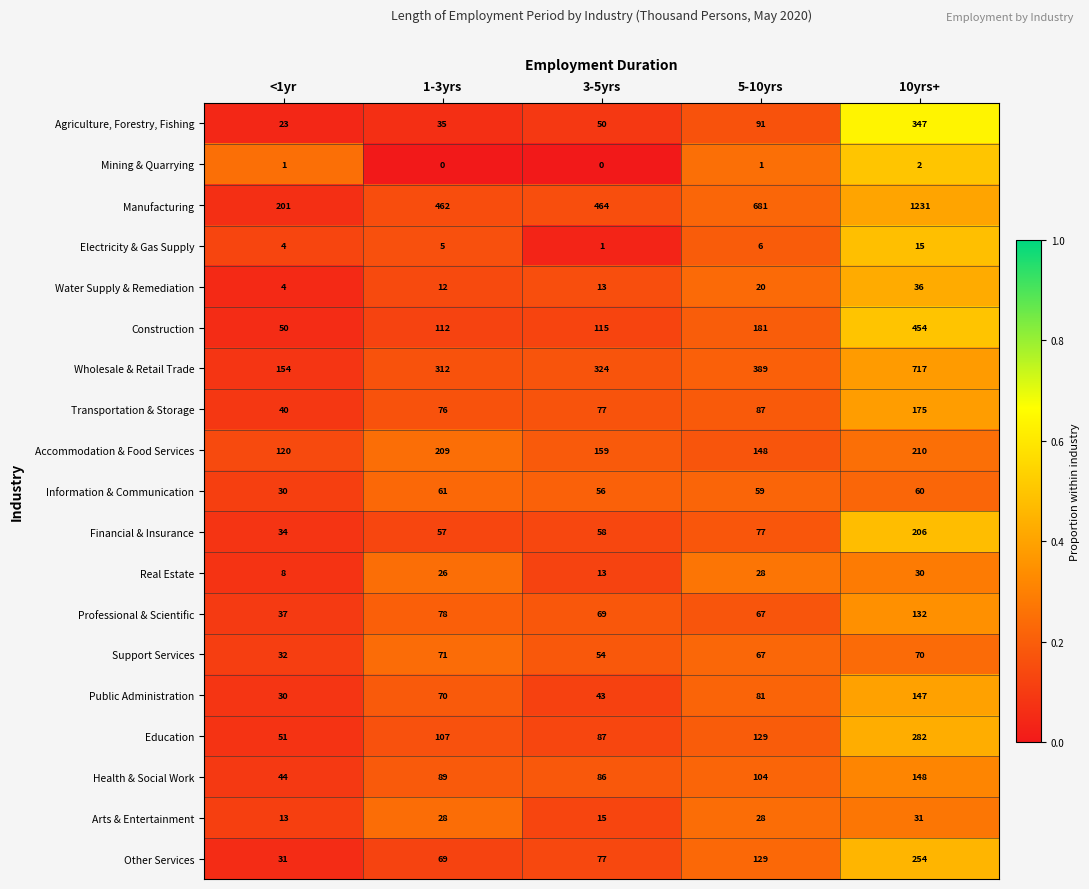

What is the highest value of the Accommodation & Food Services series?

210